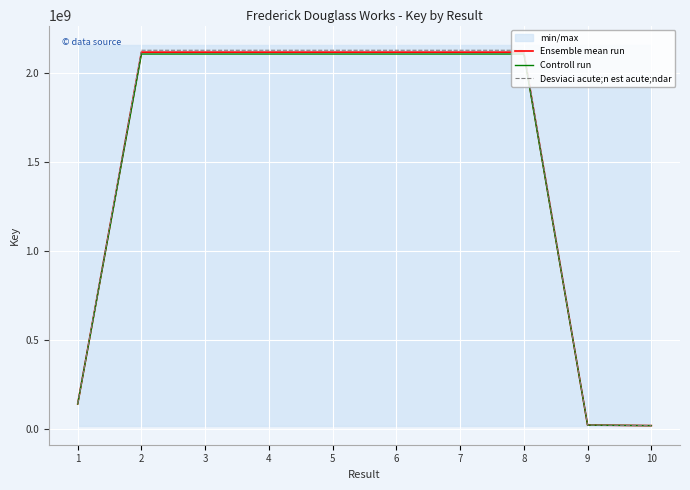

At how many categories does at least one series exceed 1139092258?

7